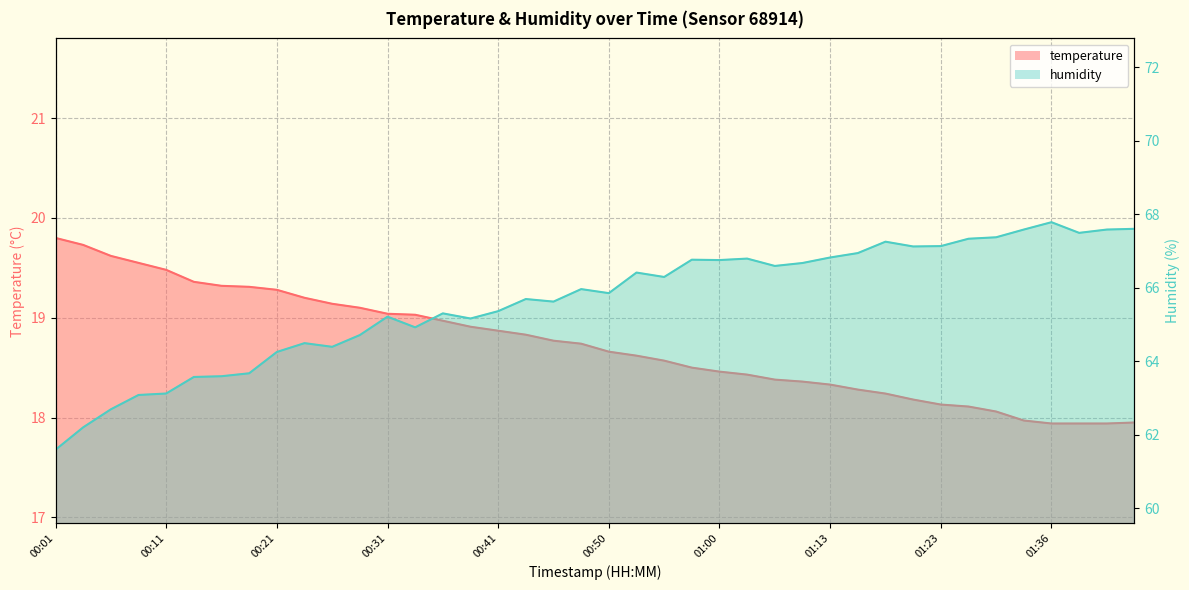

What position from the left is 01:03?

26